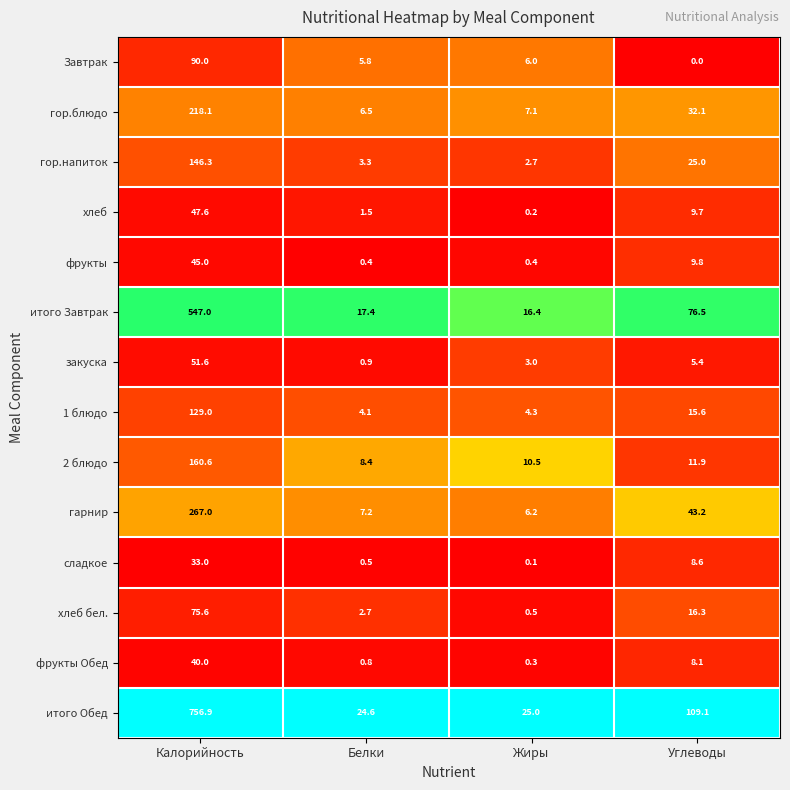

Which series changed the most between Калорийность and Углеводы?

итого Обед